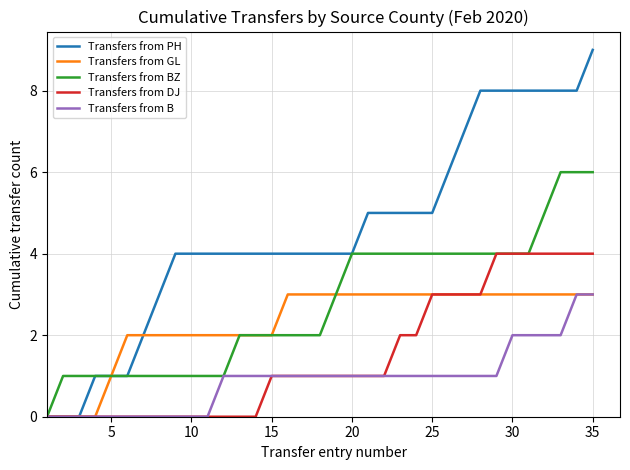

Which series has the widest spread of values?

Transfers from PH